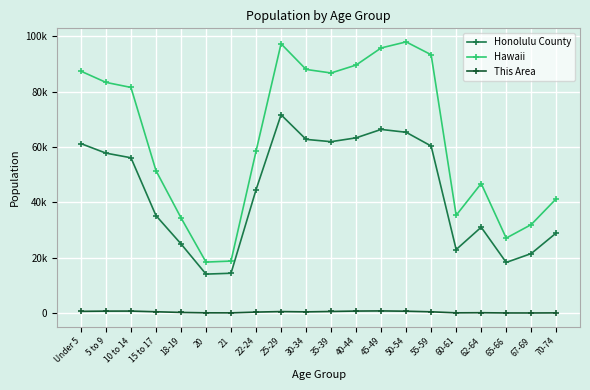

What is the label of the 8th point from the left?

22-24